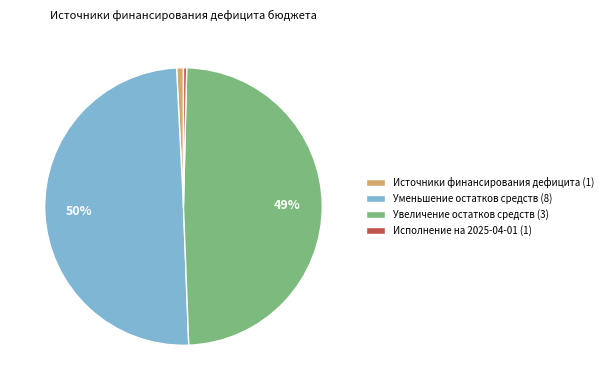

True or false: Увеличение остатков средств (3) accounts for 49% of the total.

True